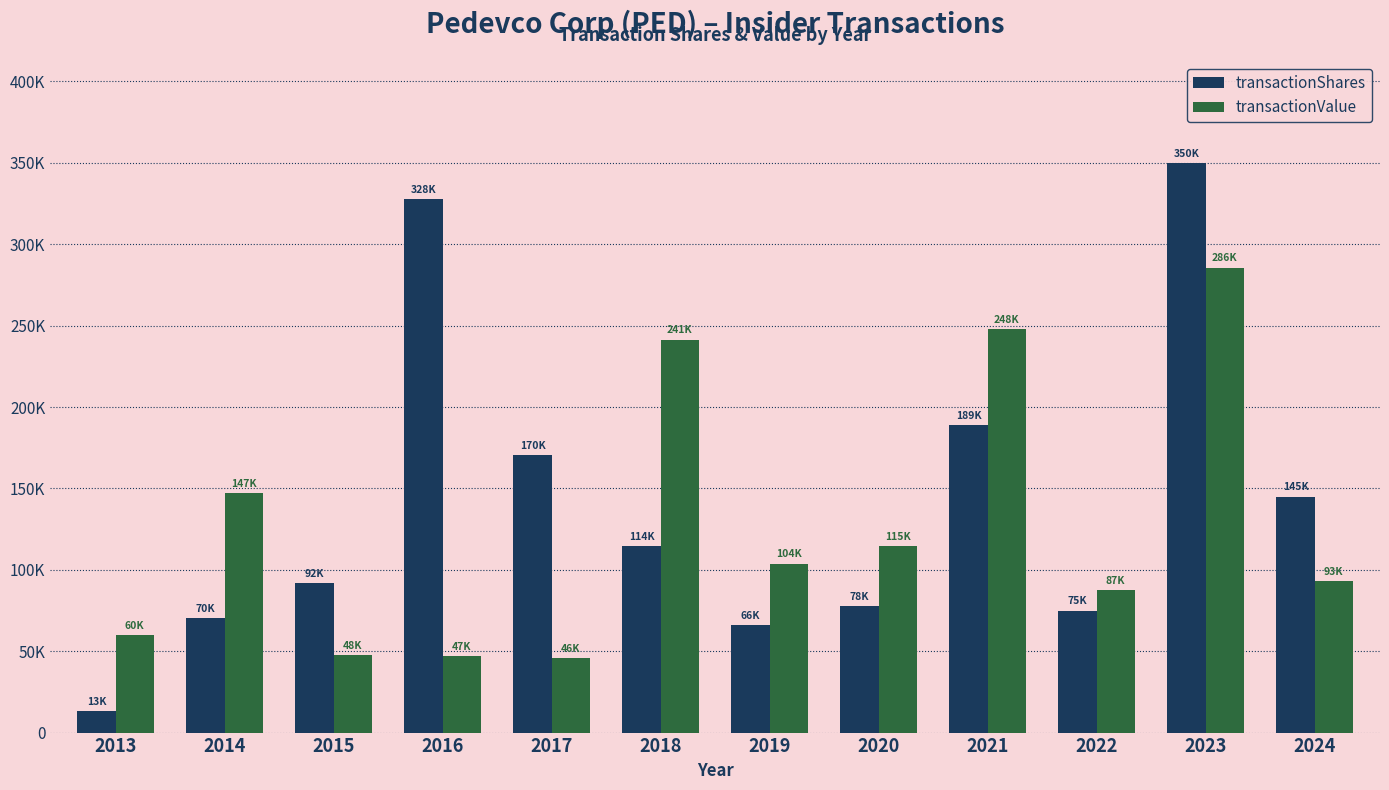

What is the approximate value of transactionShares at 2022?

75000